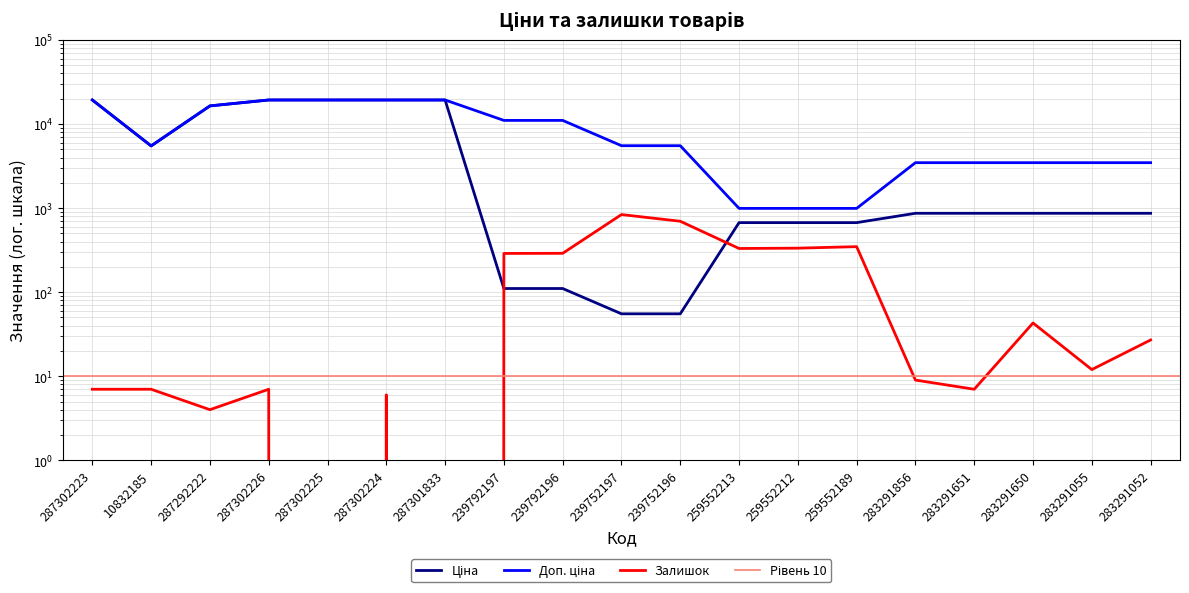

Rank the series by their average value, from highest to lowest.

Доп. ціна, Ціна, Залишок